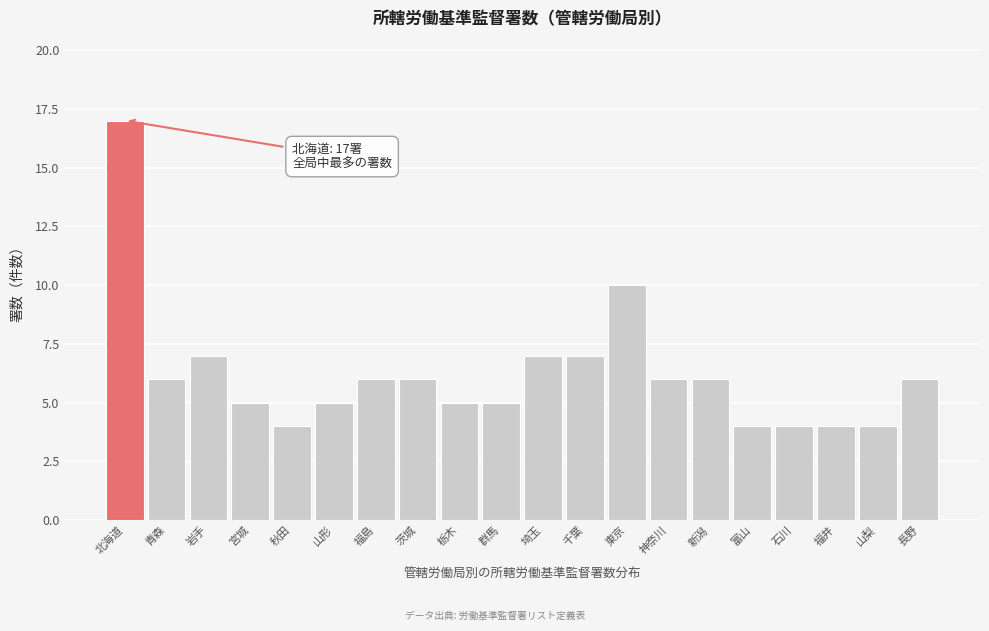

Reading right to left, transcribe all the data shown in this chart.

6	4	4	4	4	6	6	10	7	7	5	5	6	6	5	4	5	7	6	17